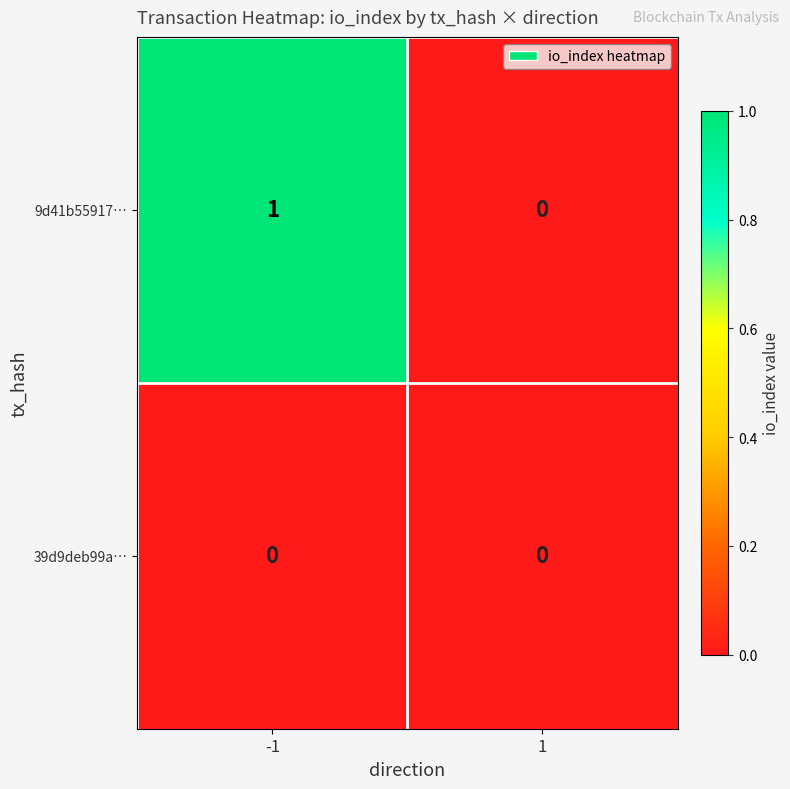

Reading right to left, extract all data points from this chart.

9d41b55917…: 0	1
39d9deb99a…: 0	0